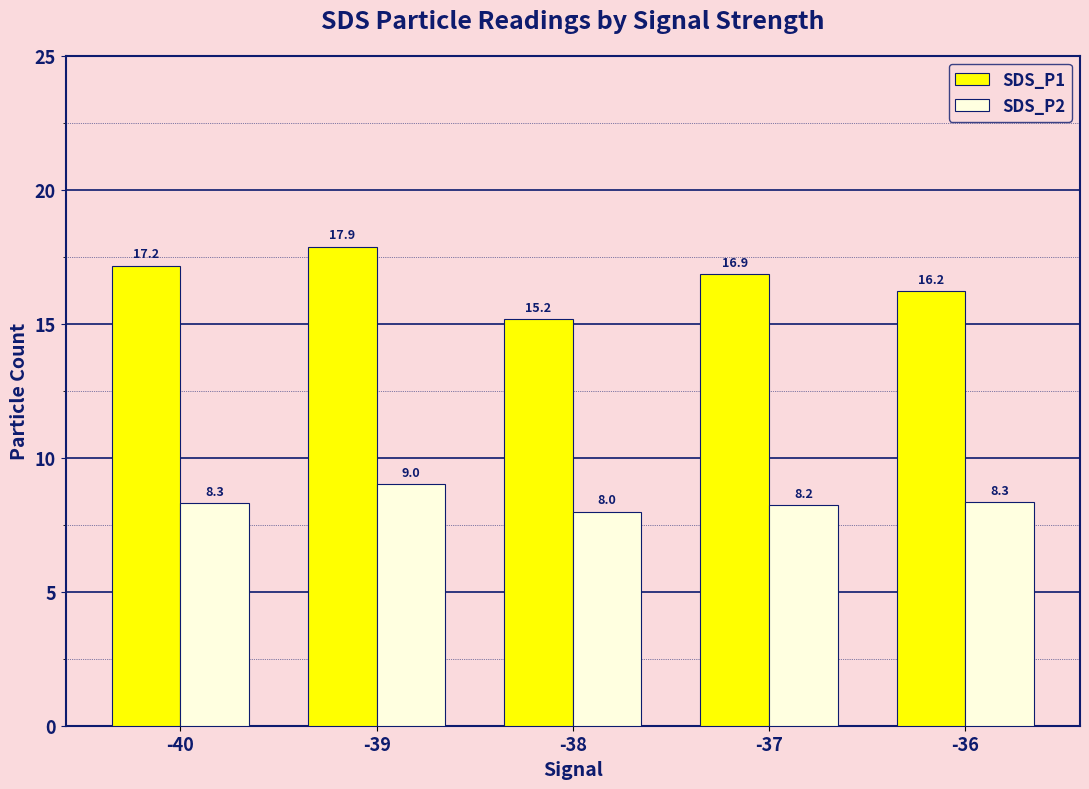

What is the value of the SDS_P1 bar at the 2nd from the left?

17.9